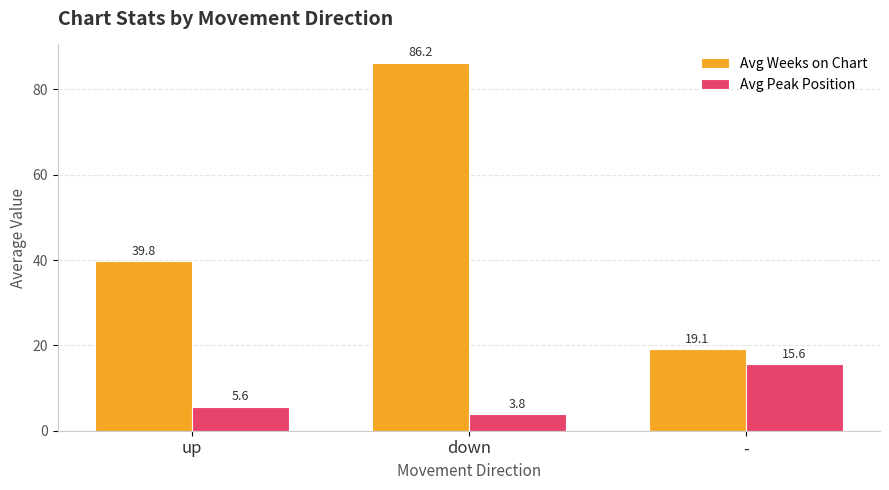

What is the label of the 3rd bar from the left?

-